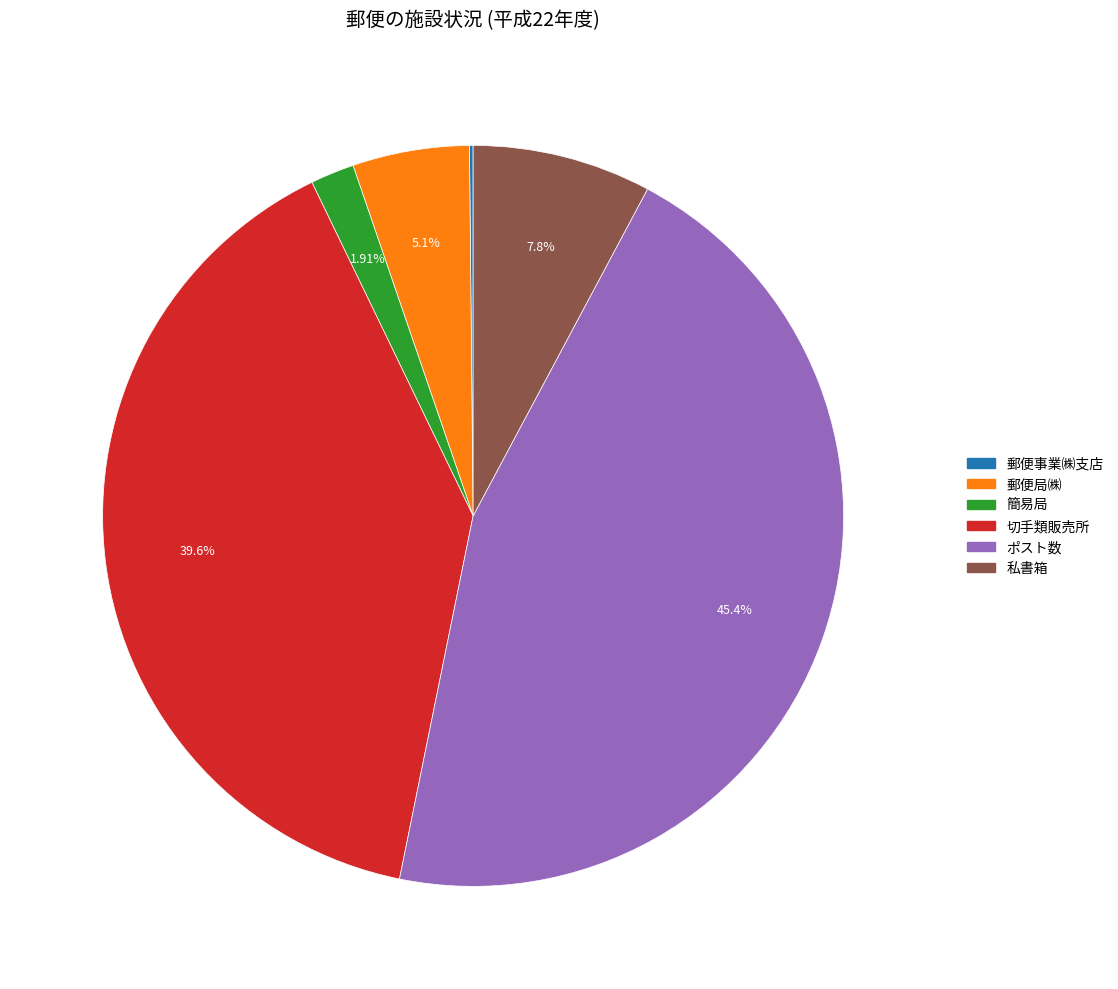

Which category has the biggest portion of the pie?

ポスト数